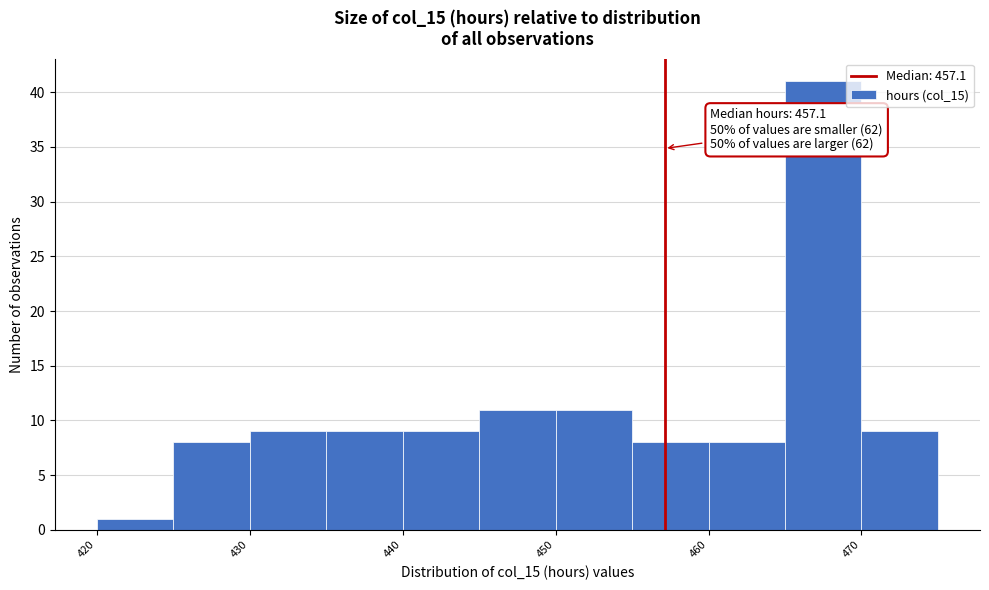

Which range on the x-axis has the tallest bar?

465 to 470